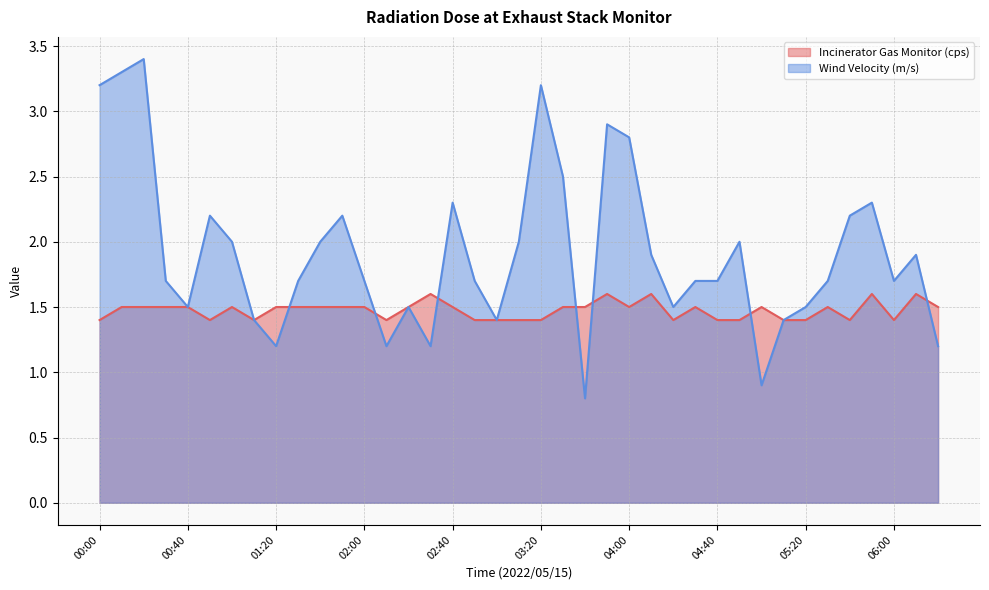

What is the spread (max minus min) of values at 02:40?

0.8